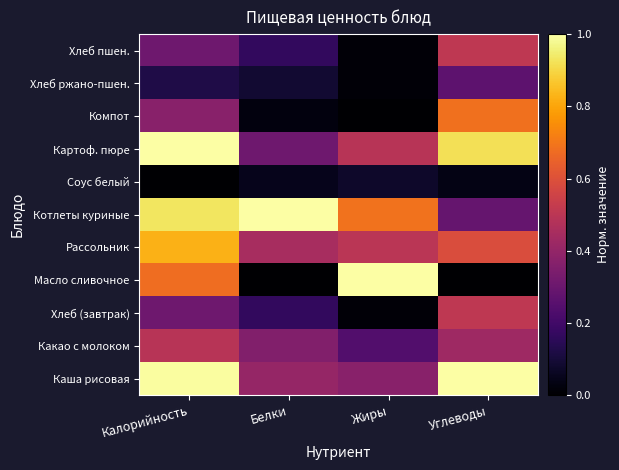

List the series in order of their peak value, lowest first.

Соус белый, Хлеб ржано-пшен., Какао с молоком, Хлеб (завтрак), Хлеб пшен., Компот, Рассольник, Каша рисовая, Масло сливочное, Котлеты куриные, Картоф. пюре